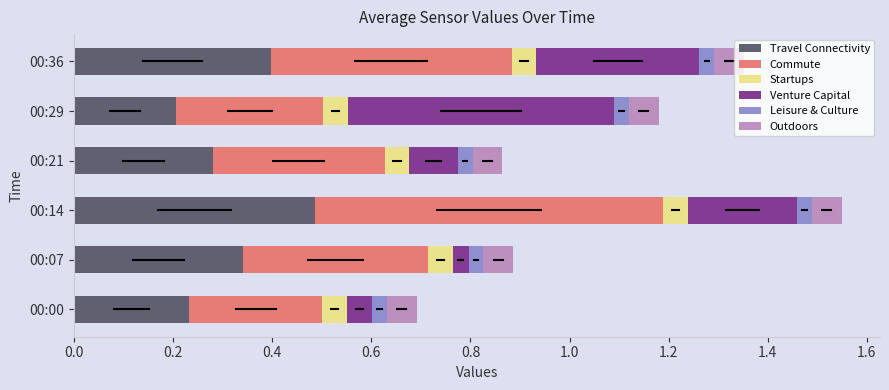

At which category is the sum across all series the highest?

00:14